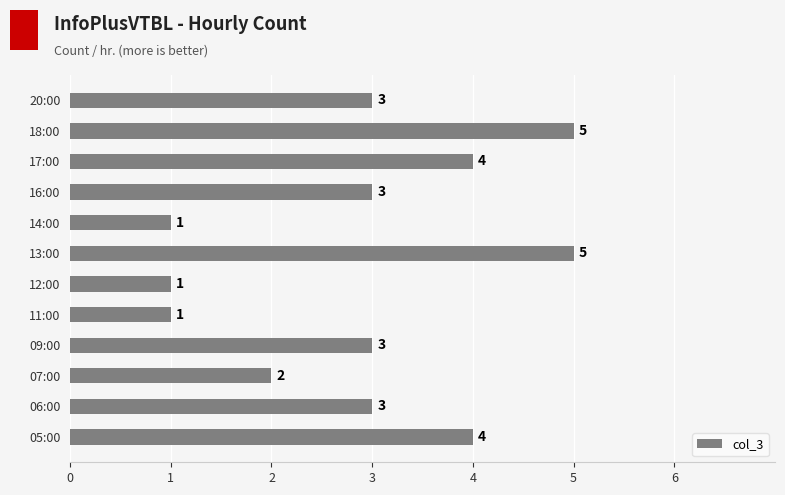

Reading bottom to top, extract all data points from this chart.

05:00=4	06:00=3	07:00=2	09:00=3	11:00=1	12:00=1	13:00=5	14:00=1	16:00=3	17:00=4	18:00=5	20:00=3